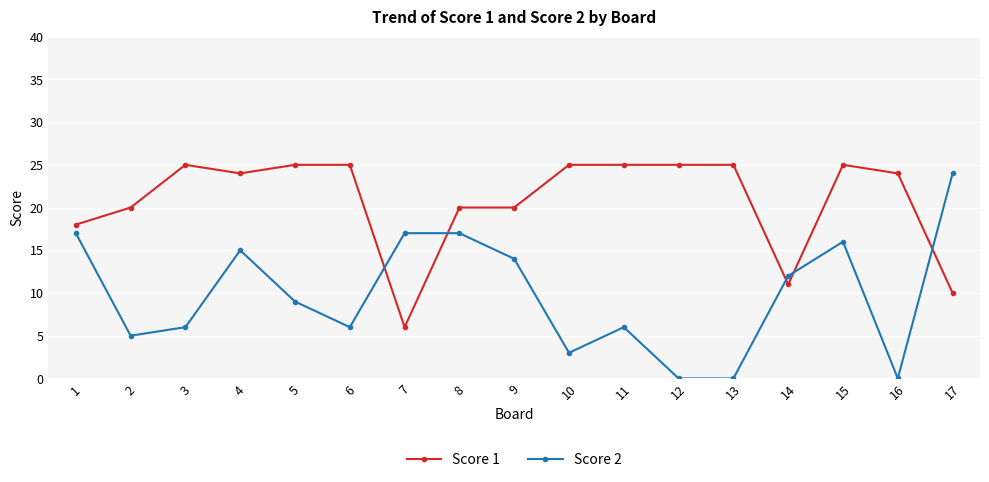

True or false: Score 2 has a value of 12 at 14.

True